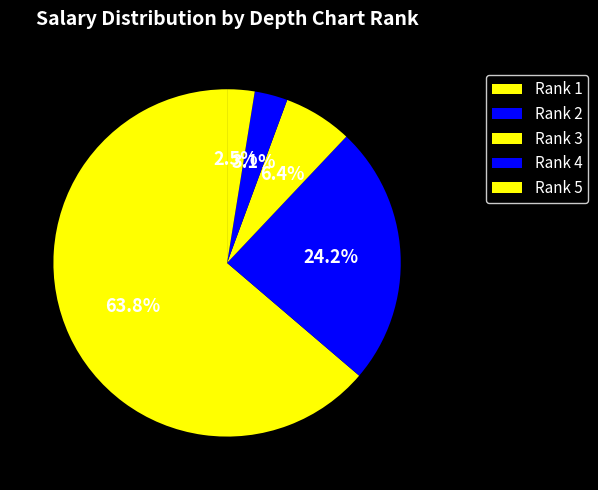

How many segments does this pie chart have?

5